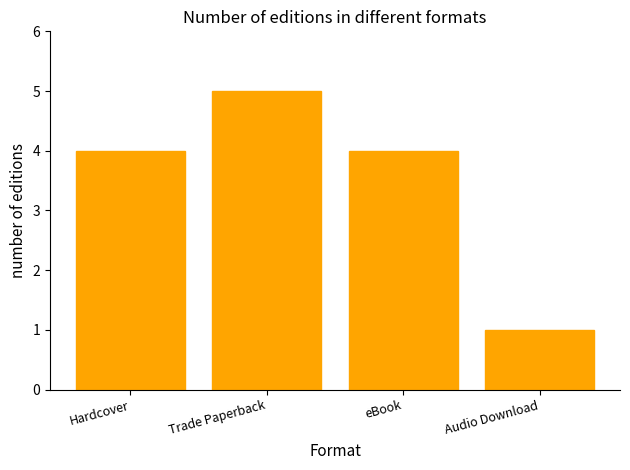

True or false: the data shows 4 at eBook.

True